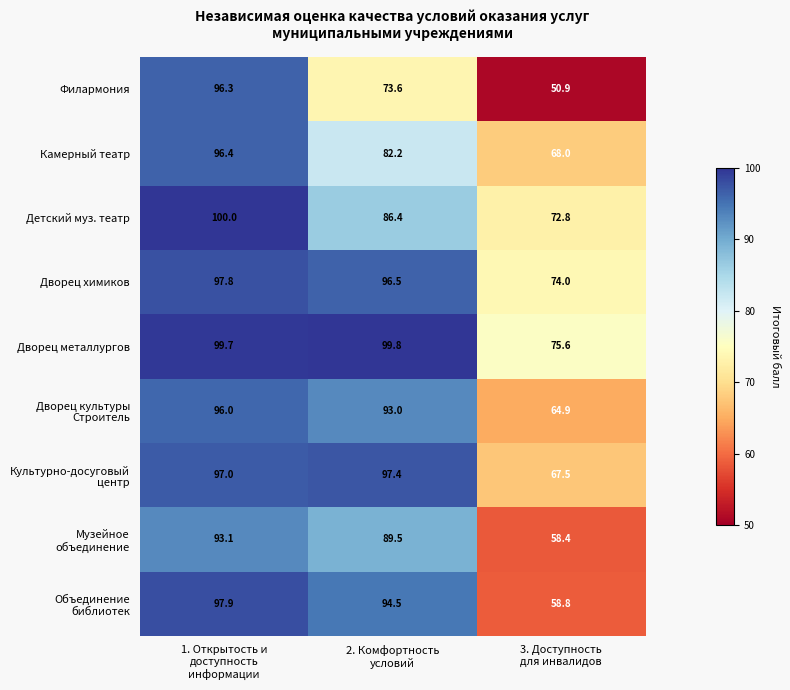

What is the sum of all Филармония values?

220.8